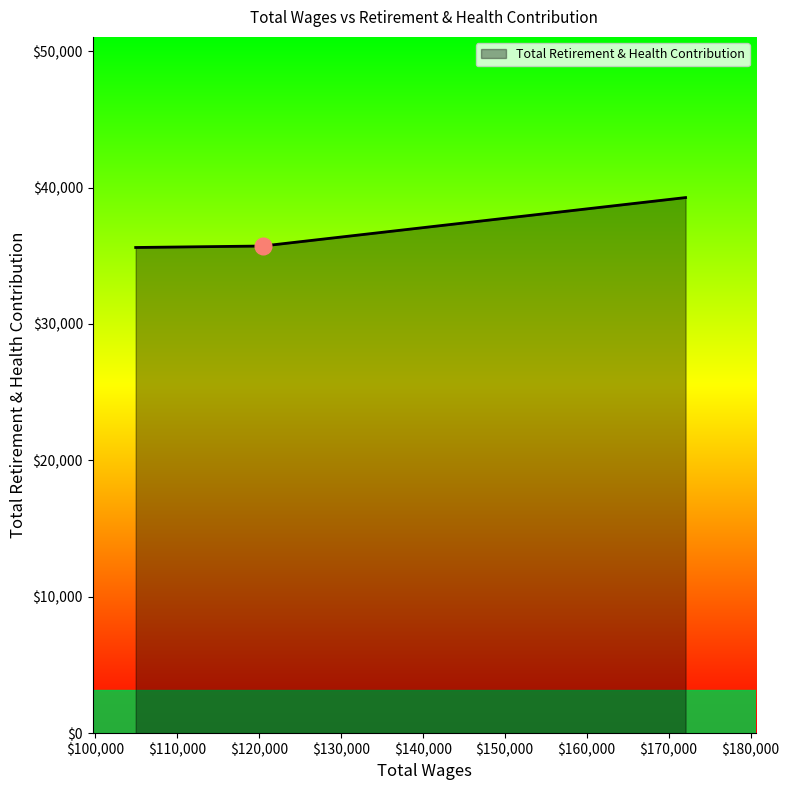

What is the sum of all values?

110595